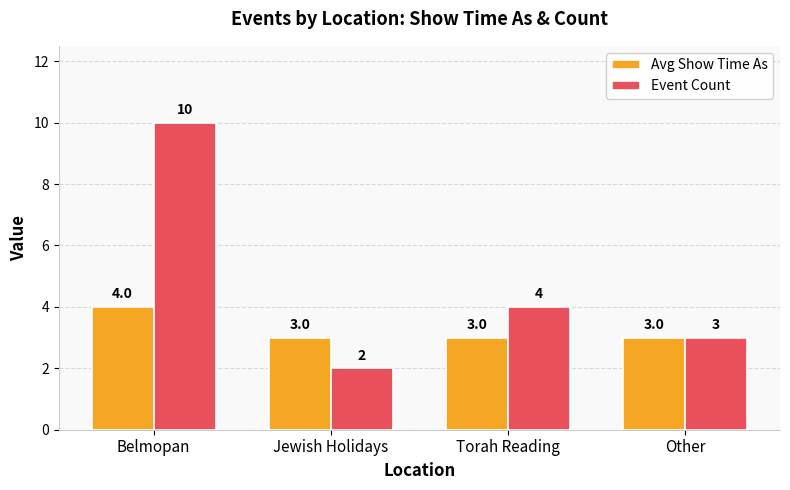

Are the bars horizontal?

No